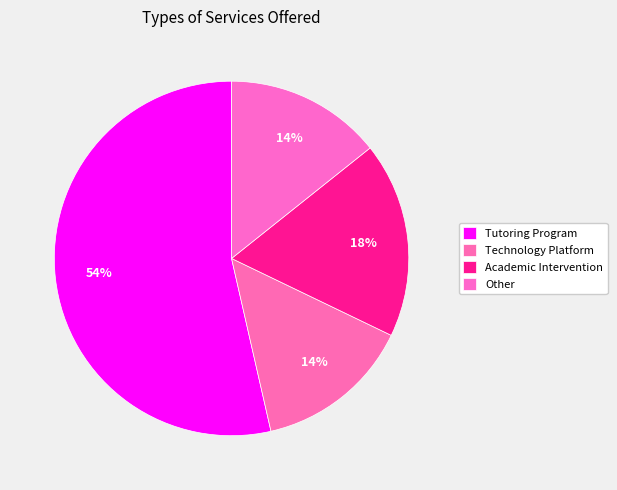

What is the majority slice?

Tutoring Program